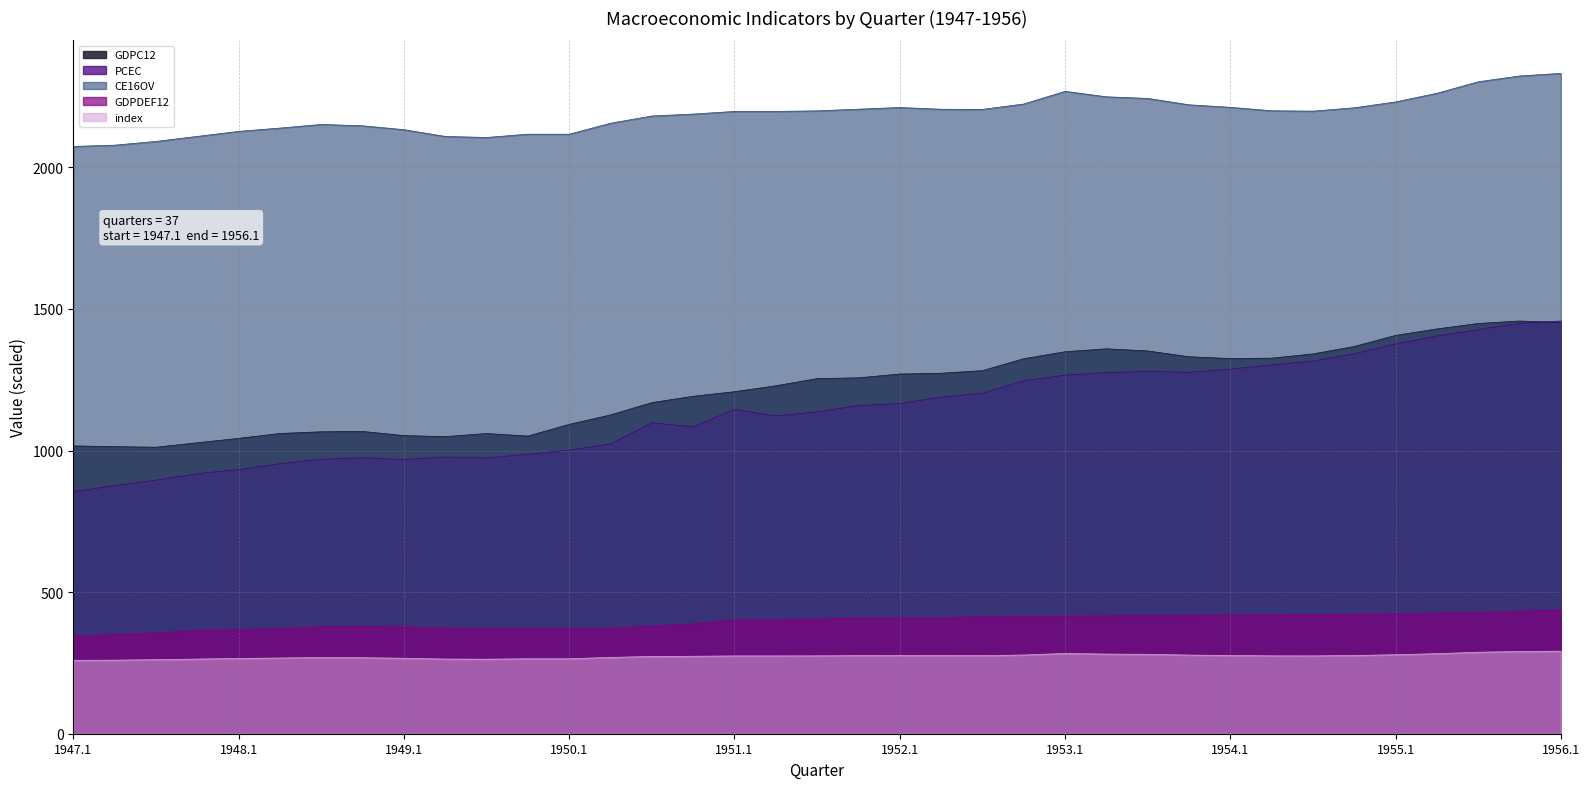

Count the number of categories in the chart.

37